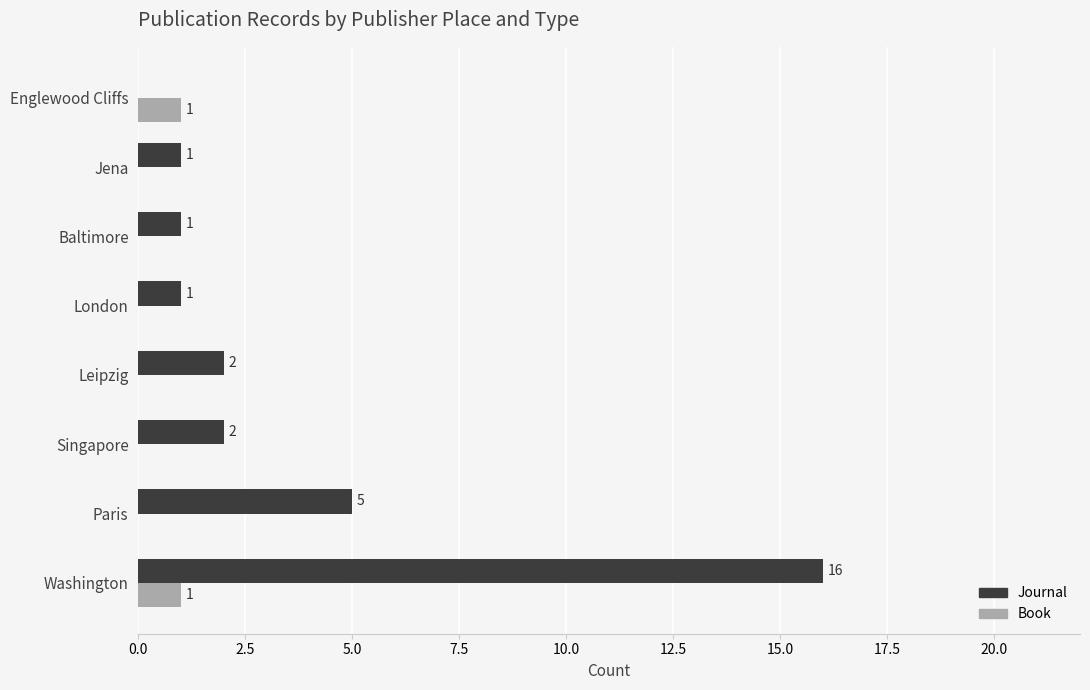

At which label is Journal closest to 8?

Paris